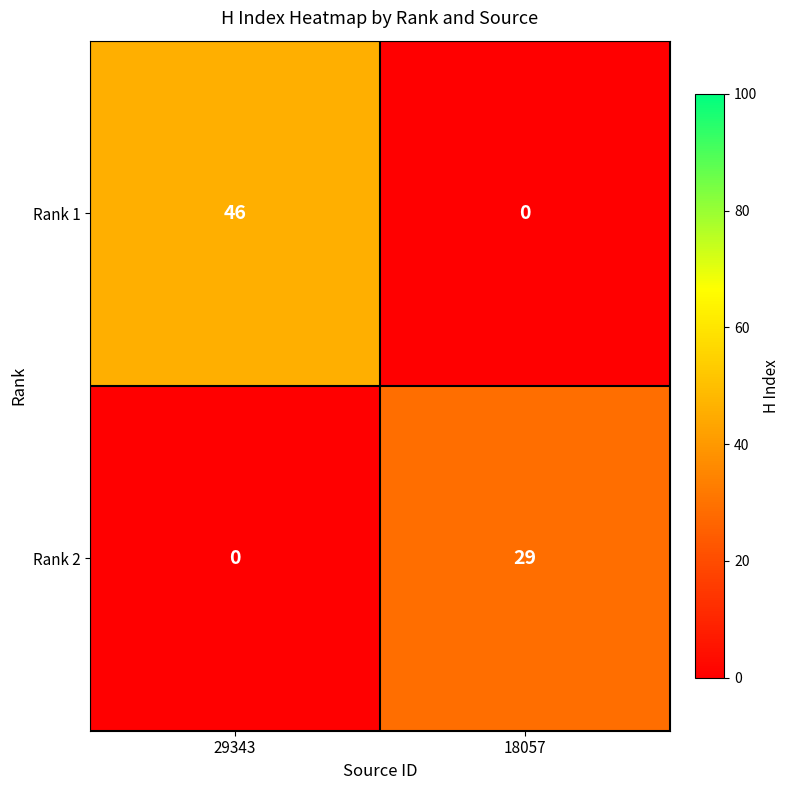

Reading right to left, list all the values displayed in this chart.

Rank 1: 18057=0	29343=46
Rank 2: 18057=29	29343=0